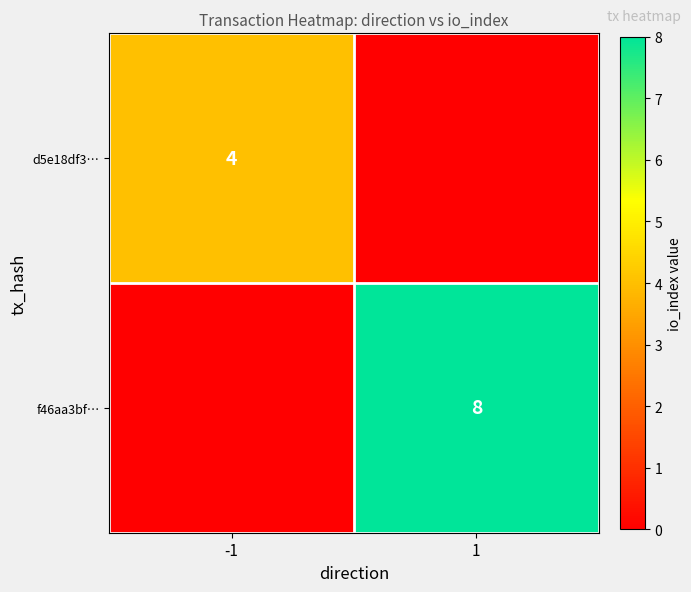

The value of d5e18df3… at -1 is 4. True or false?

True